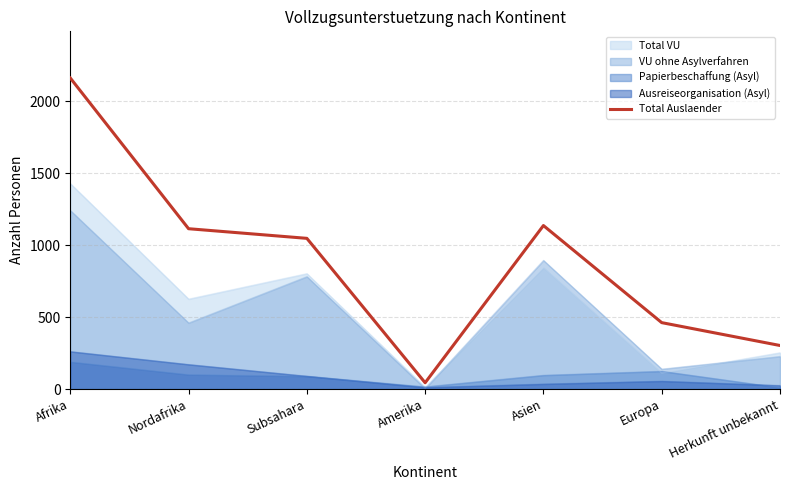

Reading left to right, transcribe all the data shown in this chart.

2163	1115	1048	44	1137	462	303